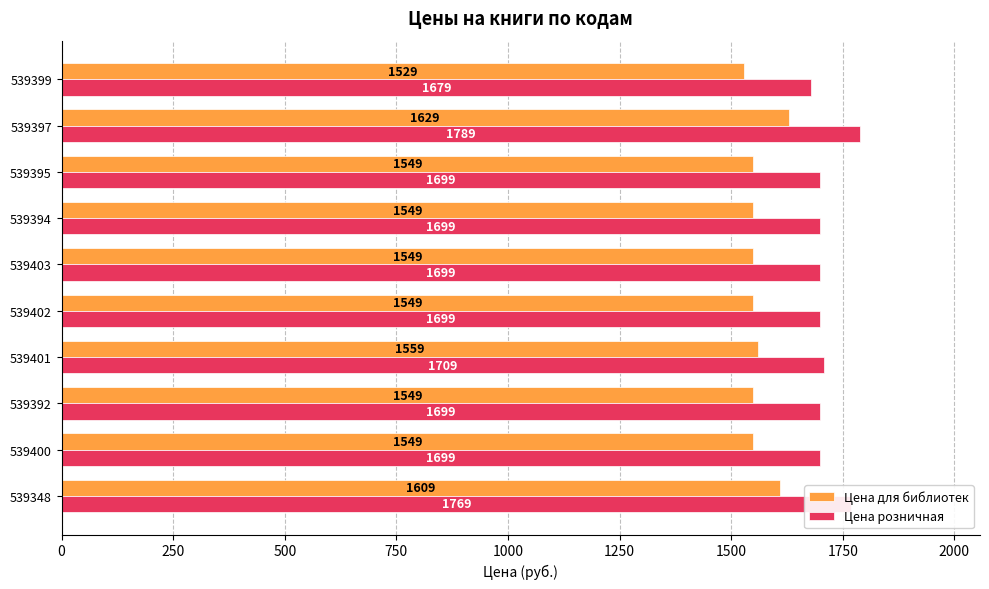

The Цена розничная series shows 2451 at 539397. True or false?

False